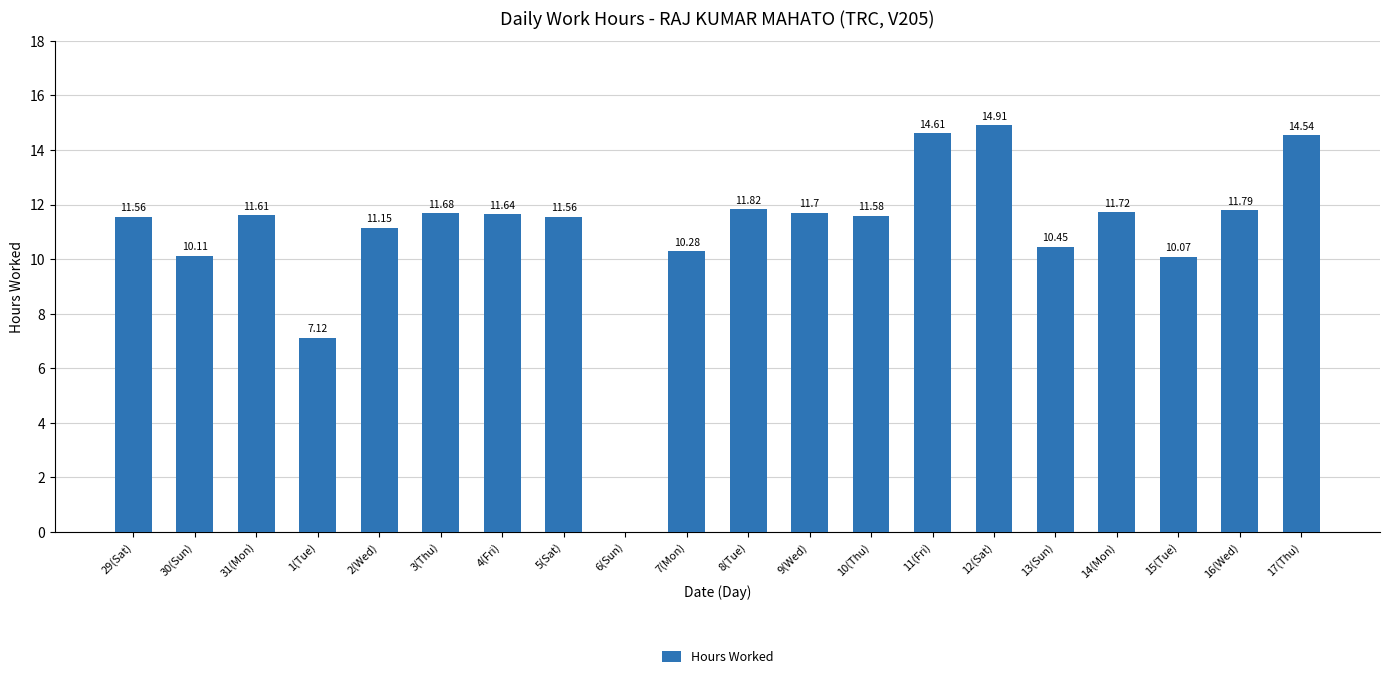

Between 15(Tue) and 8(Tue), which is larger?

8(Tue)